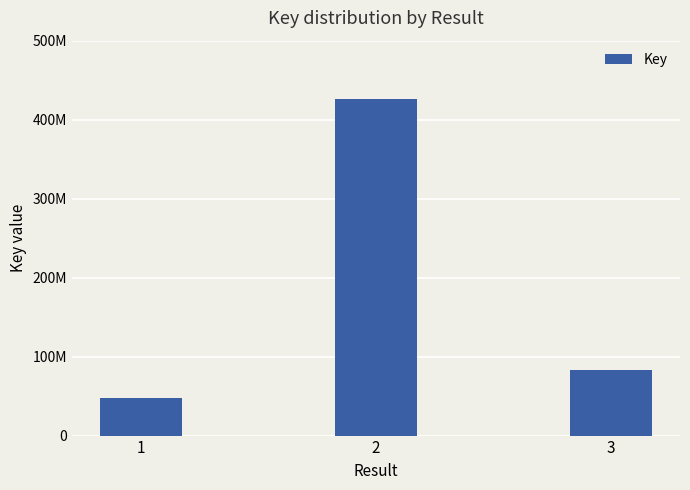

Which category has the highest value across all series?

2